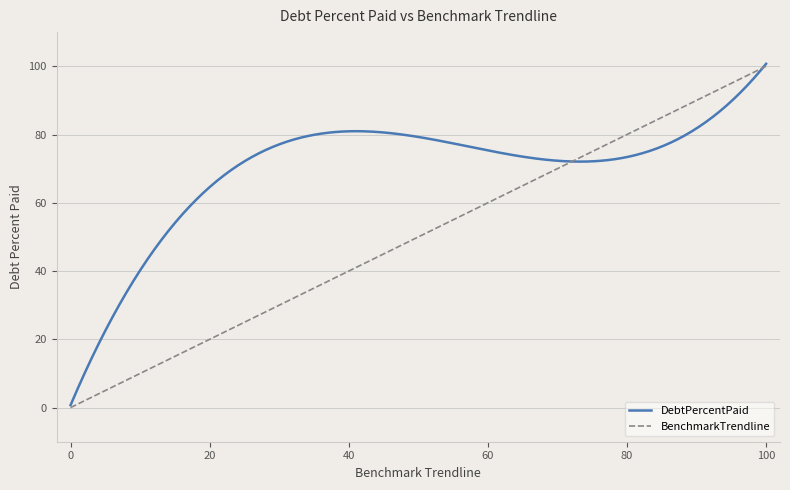

What is the difference between the second highest and minimum values in the BenchmarkTrendline series?

99.7